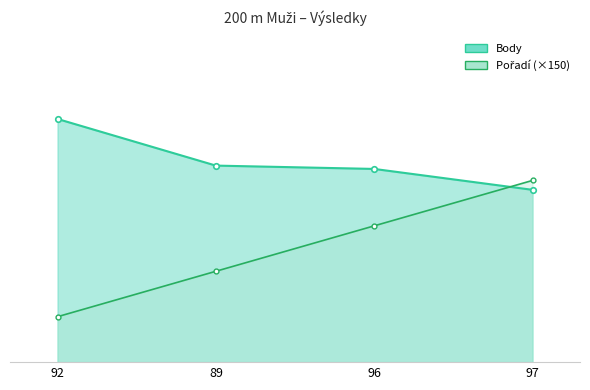

Which series has the largest total across all categories?

Body_line